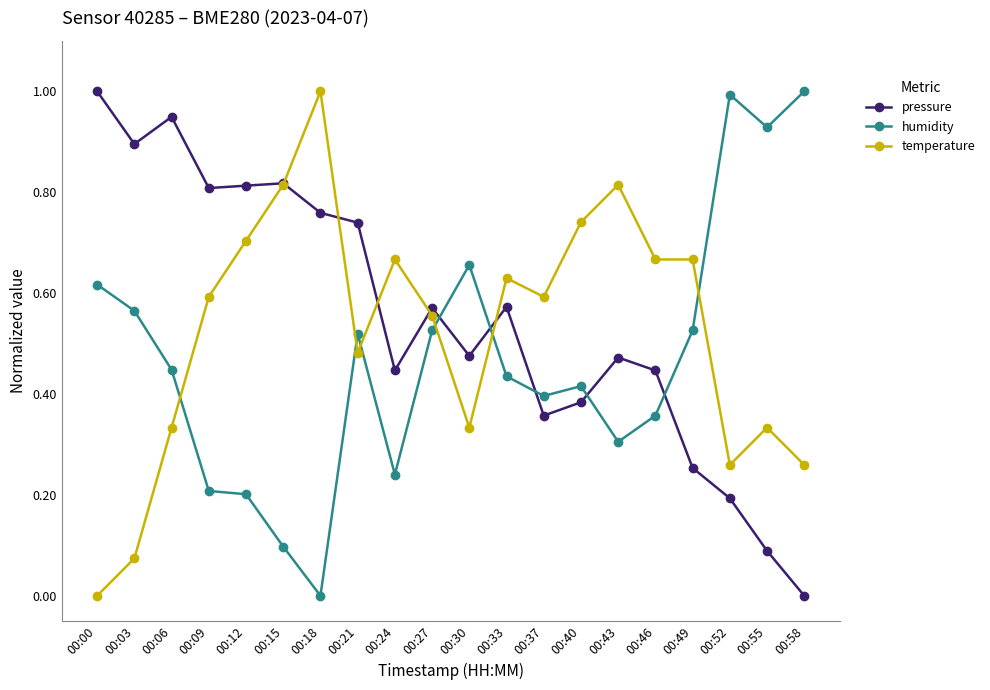

What is the value of the temperature point at the 7th from the left?

1.0